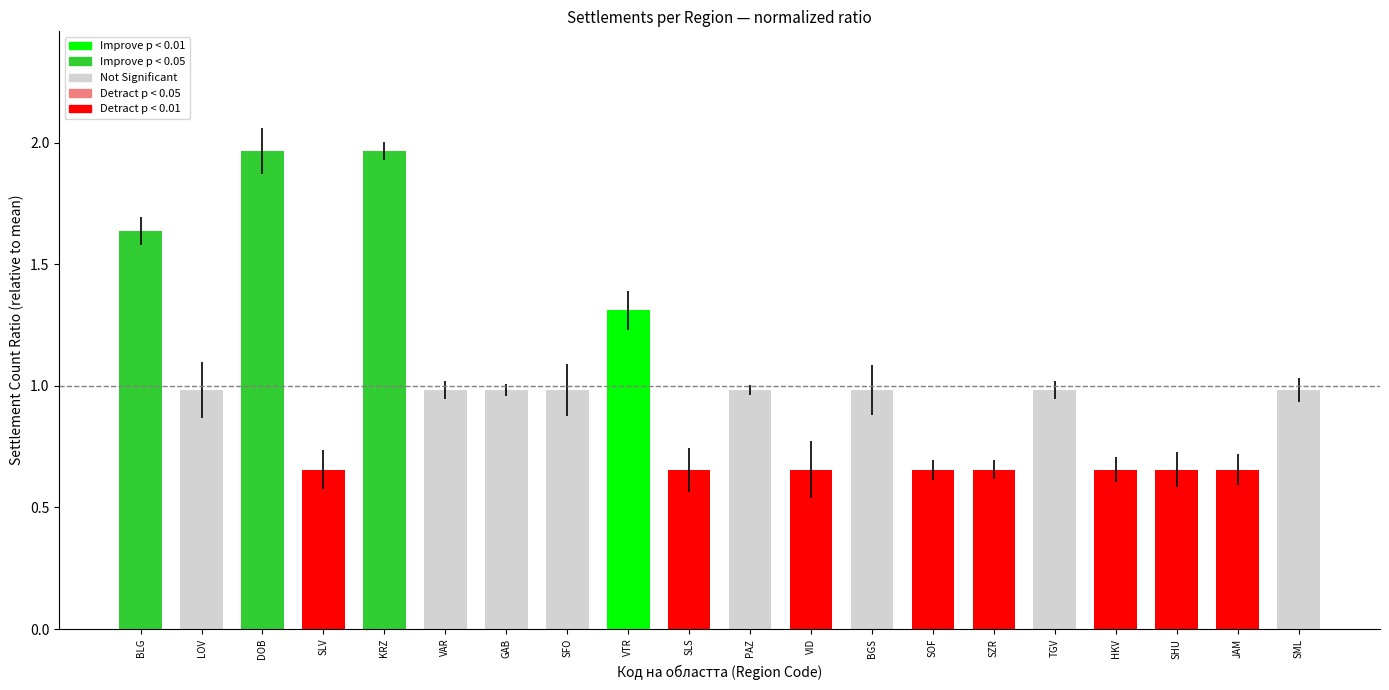

What is the change in value from SFO to VTR?

+0.3